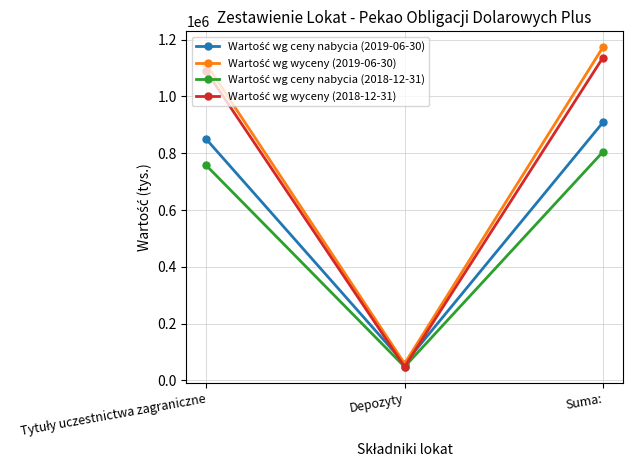

How many distinct data groups are displayed?

4